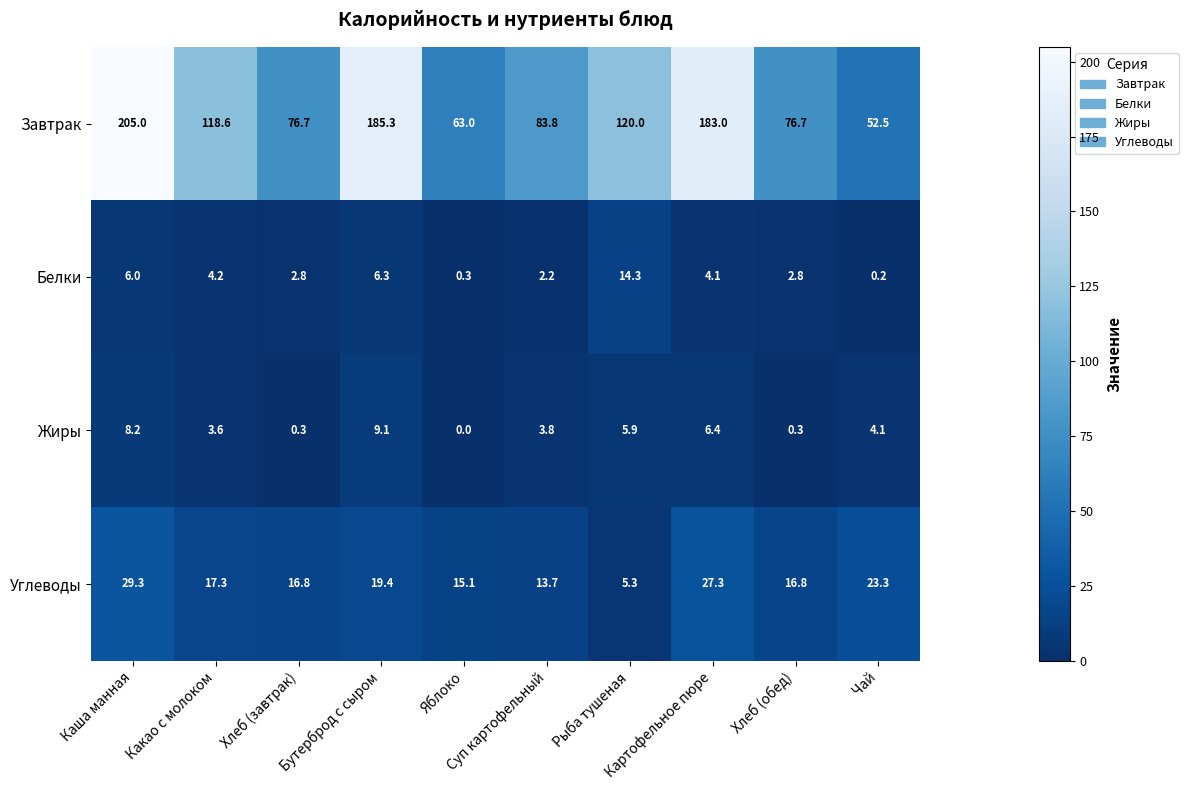

List the series in order of their peak value, lowest first.

Жиры, Белки, Углеводы, Завтрак